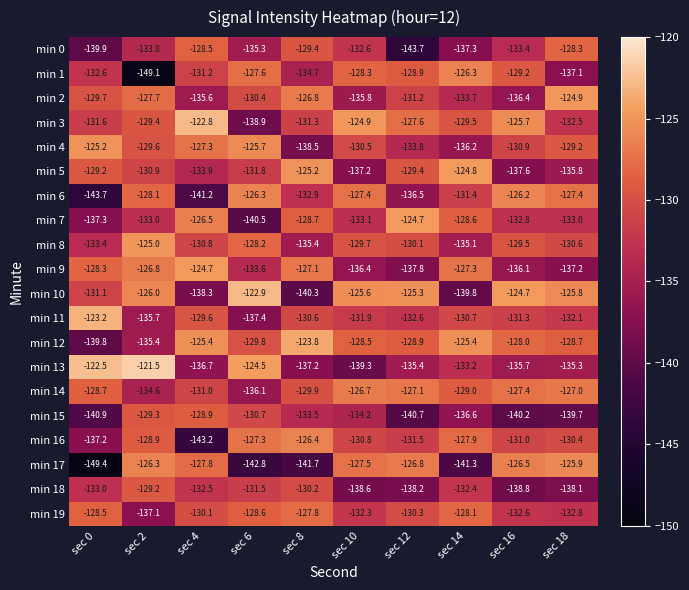

How many series are shown in this chart?

20